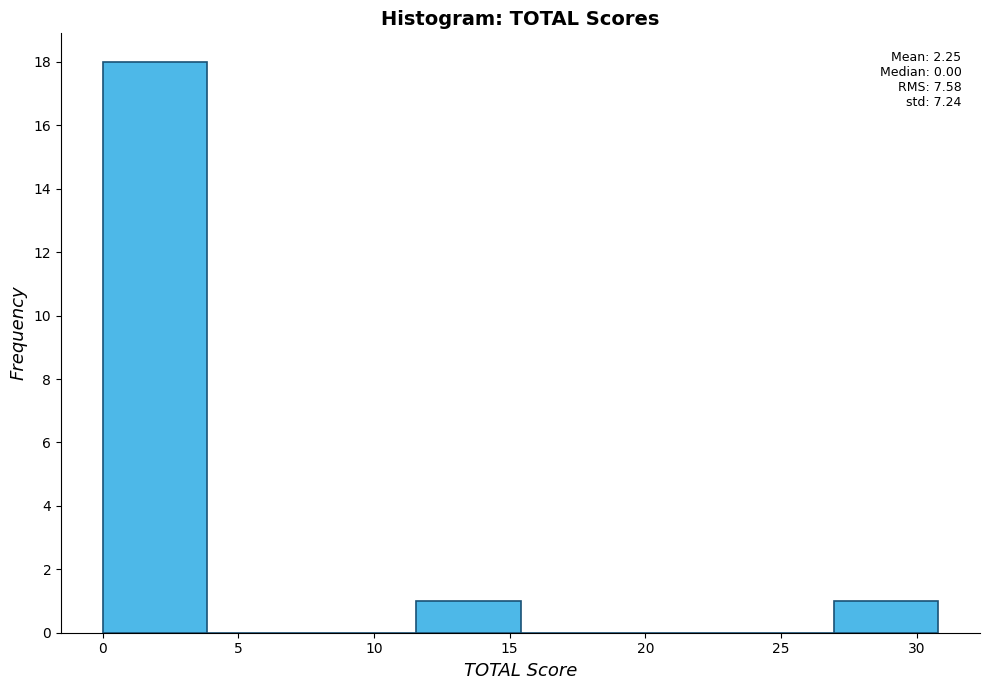

Which range on the x-axis has the tallest bar?

0.00 to 3.85